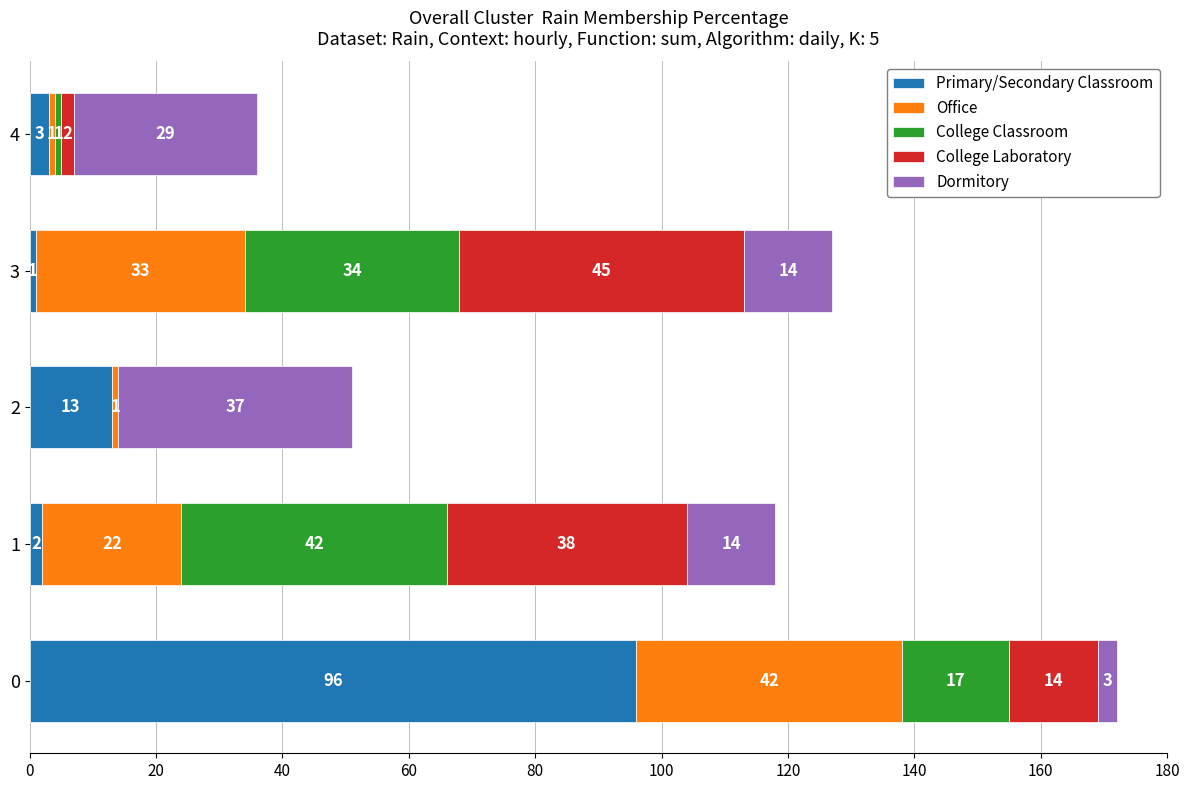

The Primary/Secondary Classroom series shows 2 at 1. True or false?

True